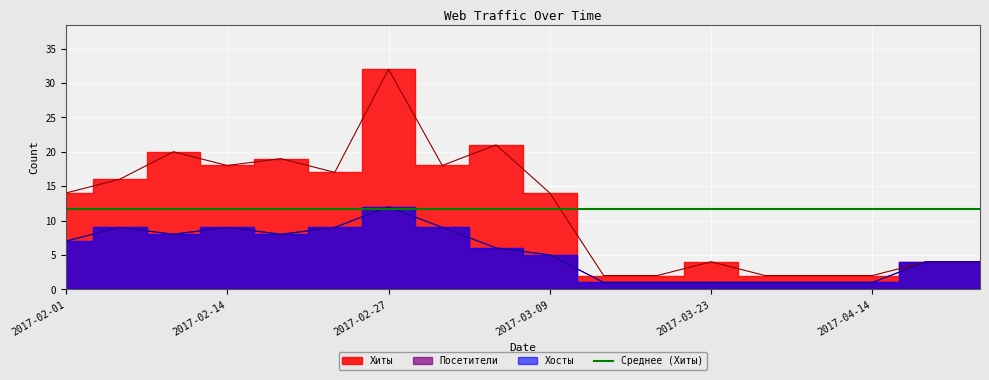

Which series has the largest range (max minus min)?

Хиты